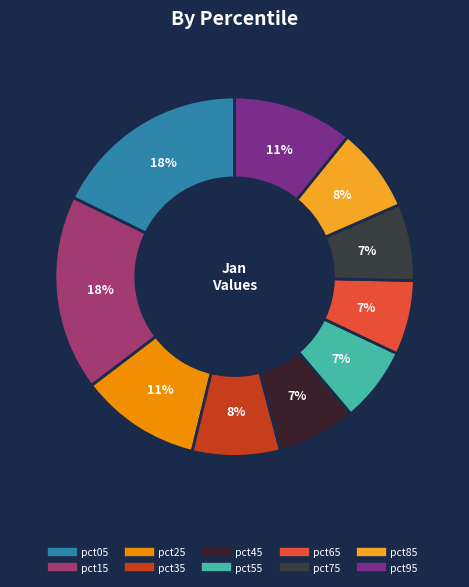

What is the total percentage of pct45 and pct75?

14.0%